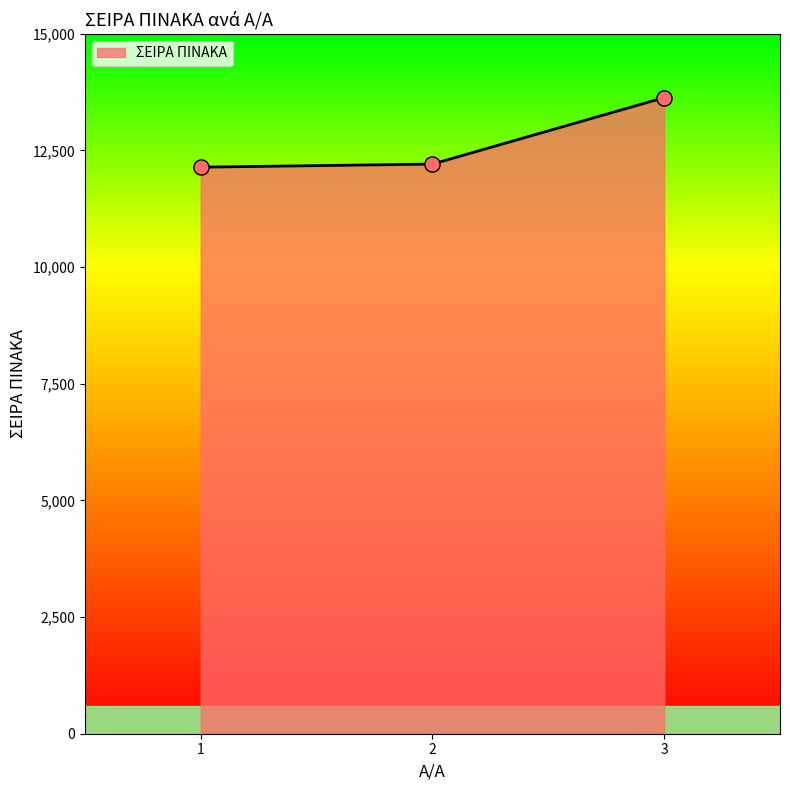

Approximately how many times larger is the value at 1 compared to 3?

0.9